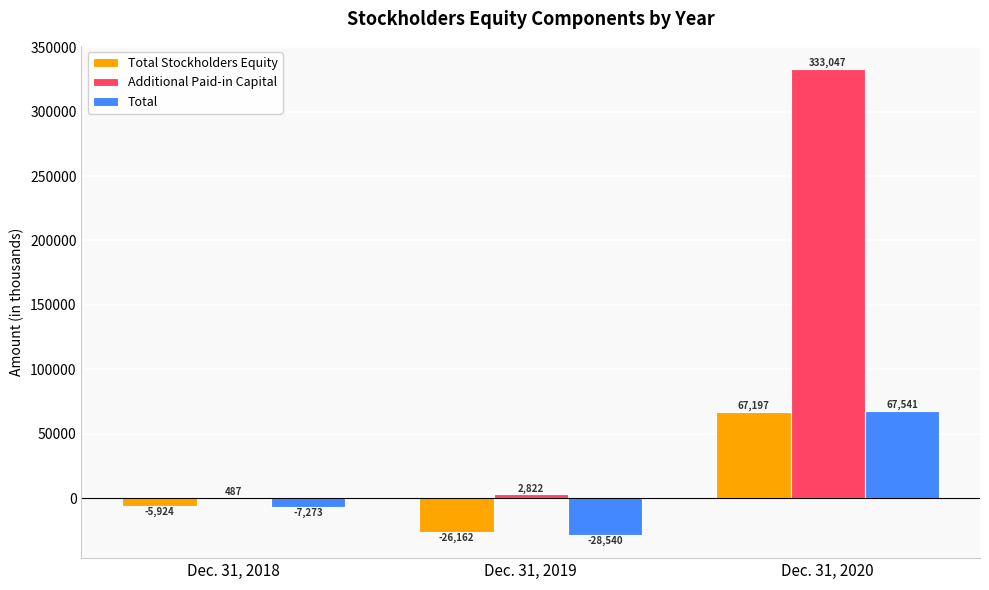

What is the sum of all Total Stockholders Equity values?

35111